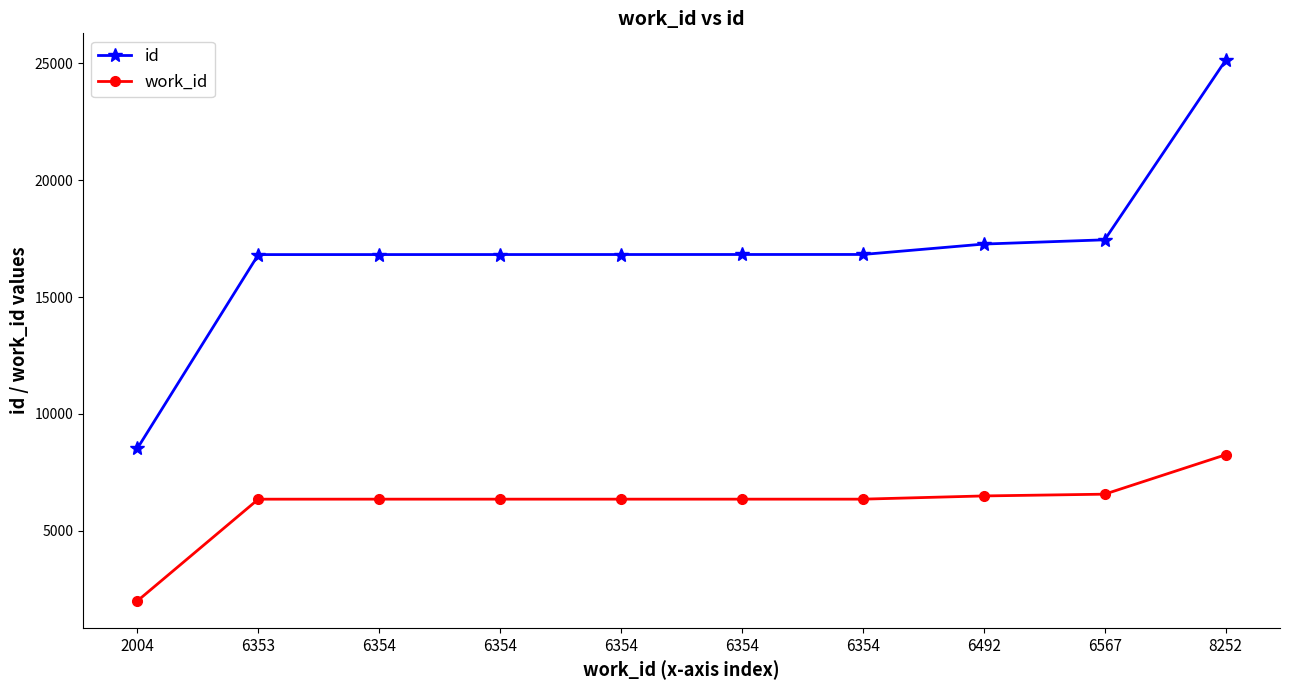

How many distinct data groups are displayed?

2